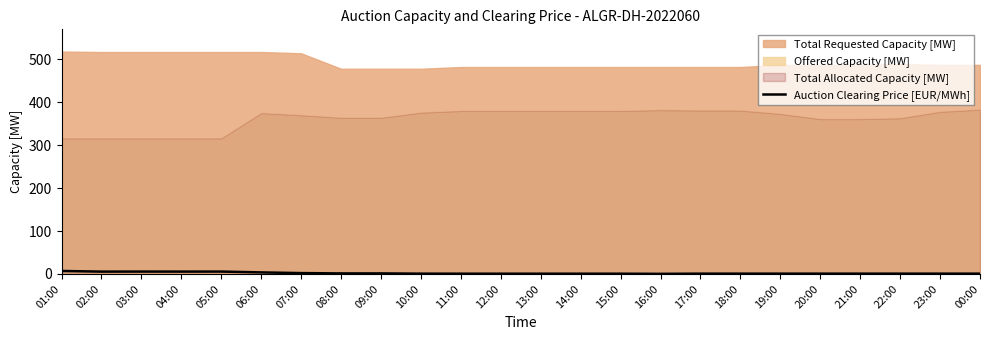

True or false: Auction Clearing Price [EUR/MWh] has a value of 1.2 at 08:00.

True